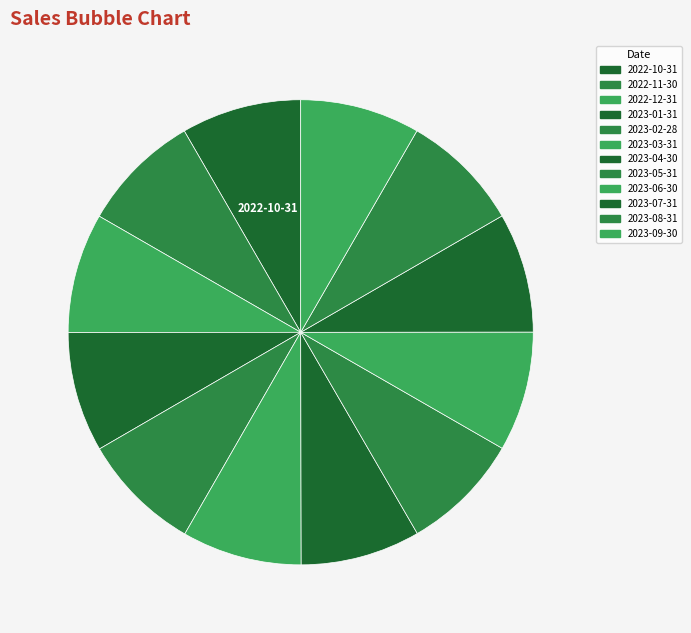

Count the number of slices in the pie.

12